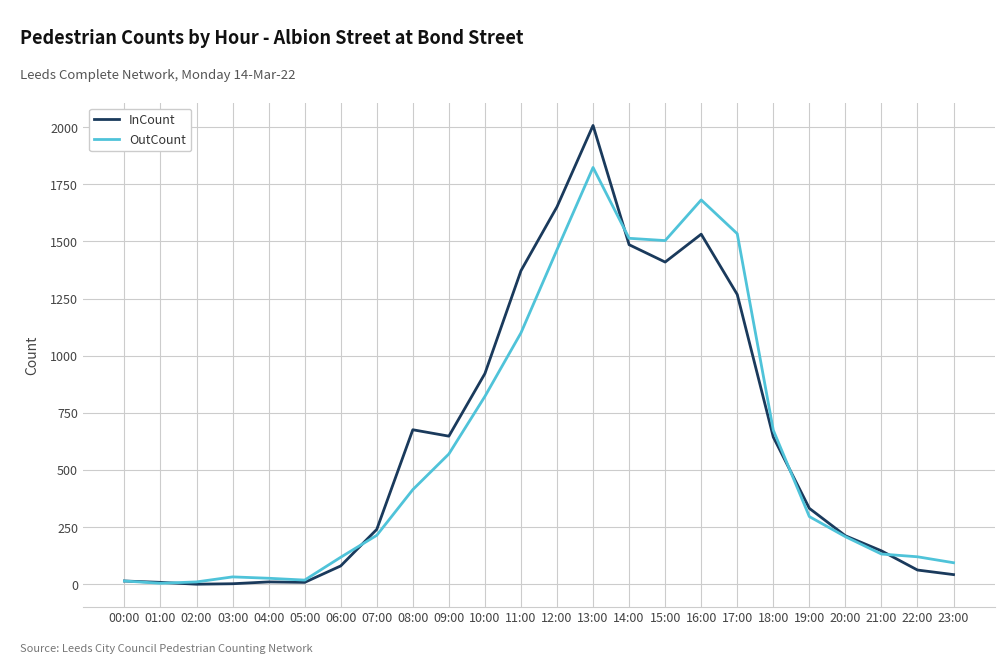

Is it true that OutCount equals 1504 at 15:00?

True